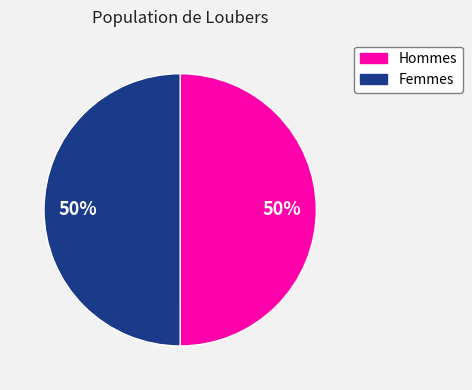

To the nearest percent, what is the average slice percentage?

50%